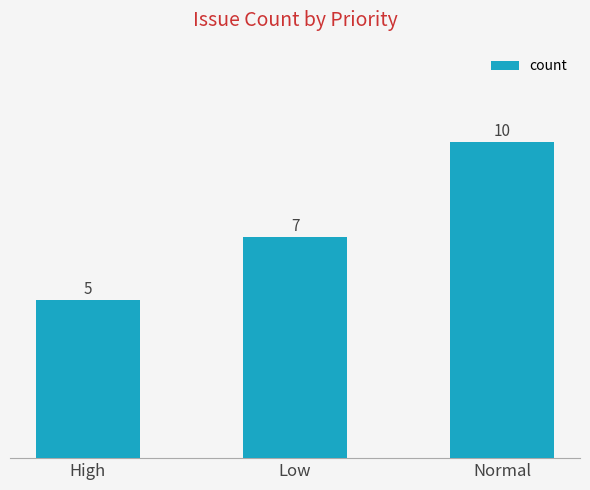

Reading right to left, extract all data points from this chart.

Normal=10	Low=7	High=5